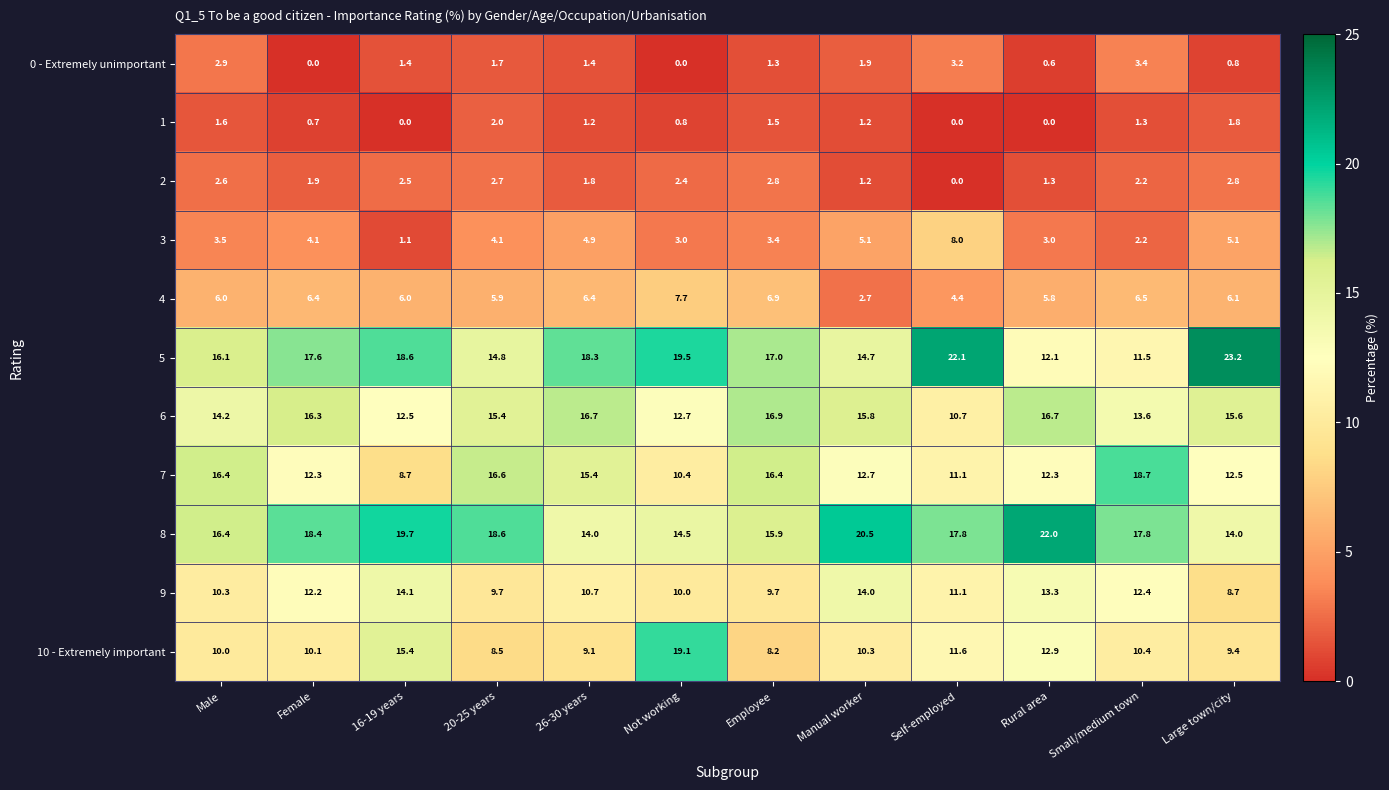

What is the sum of all 9 values?

136.2